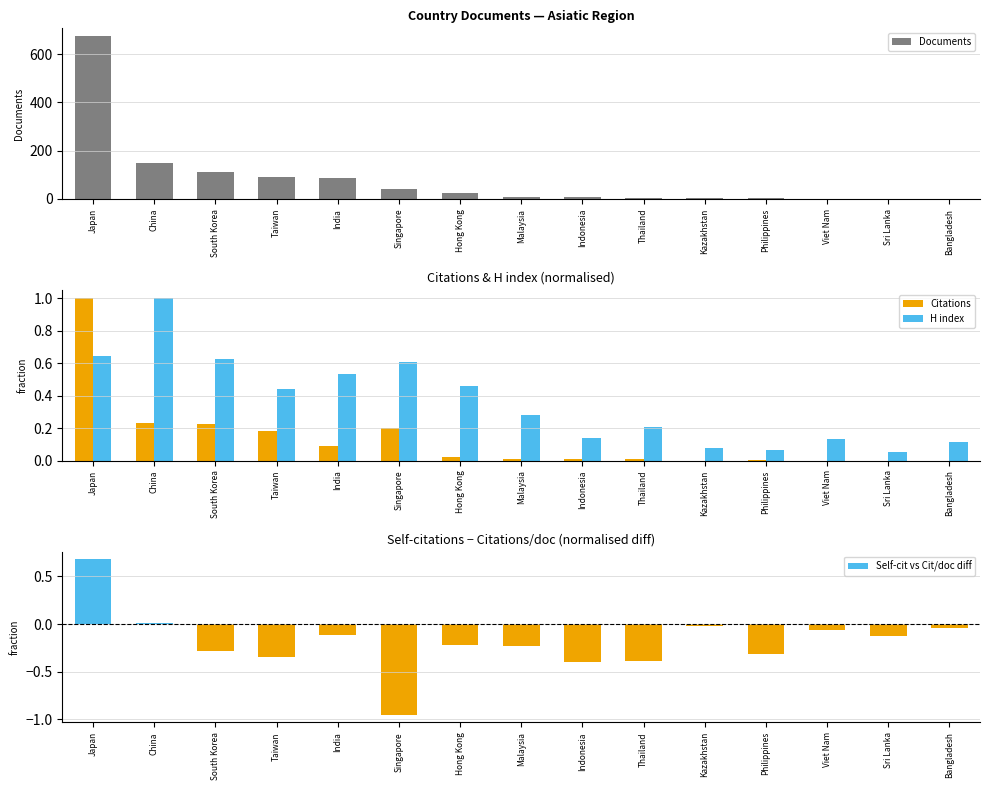

What are all the series names shown in the legend?

Documents, Citations, H index, Self-cit vs Cit/doc diff